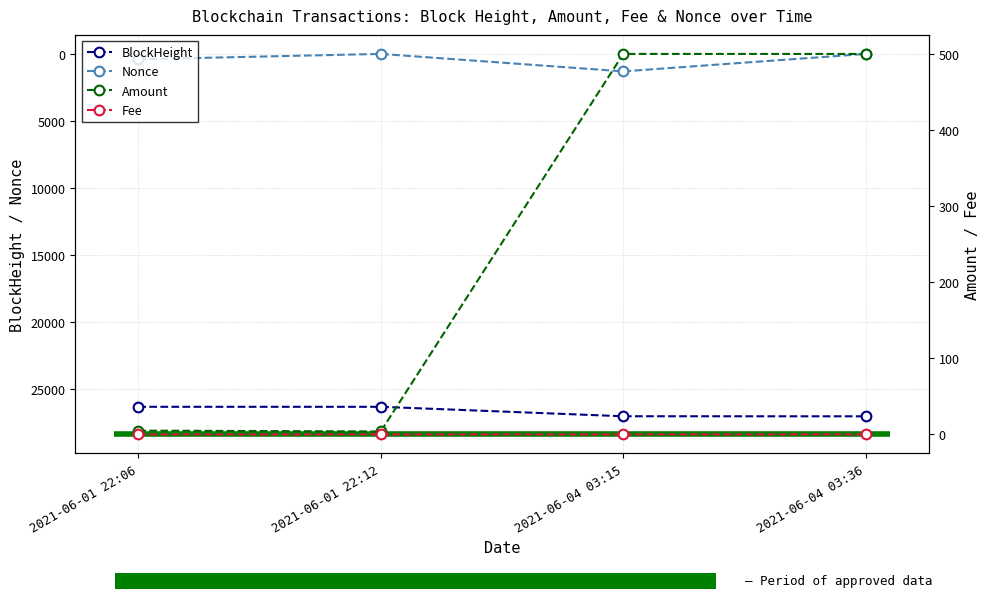

At how many categories does at least one series exceed 8489?

4